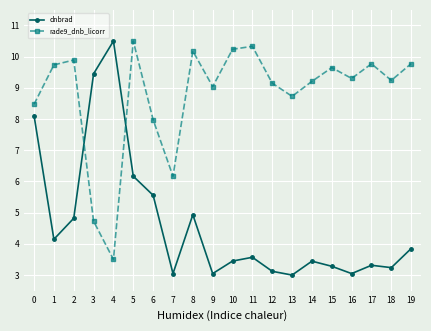

After their last crossing, which series has the higher values: rade9_dnb_licorr or dnbrad?

rade9_dnb_licorr